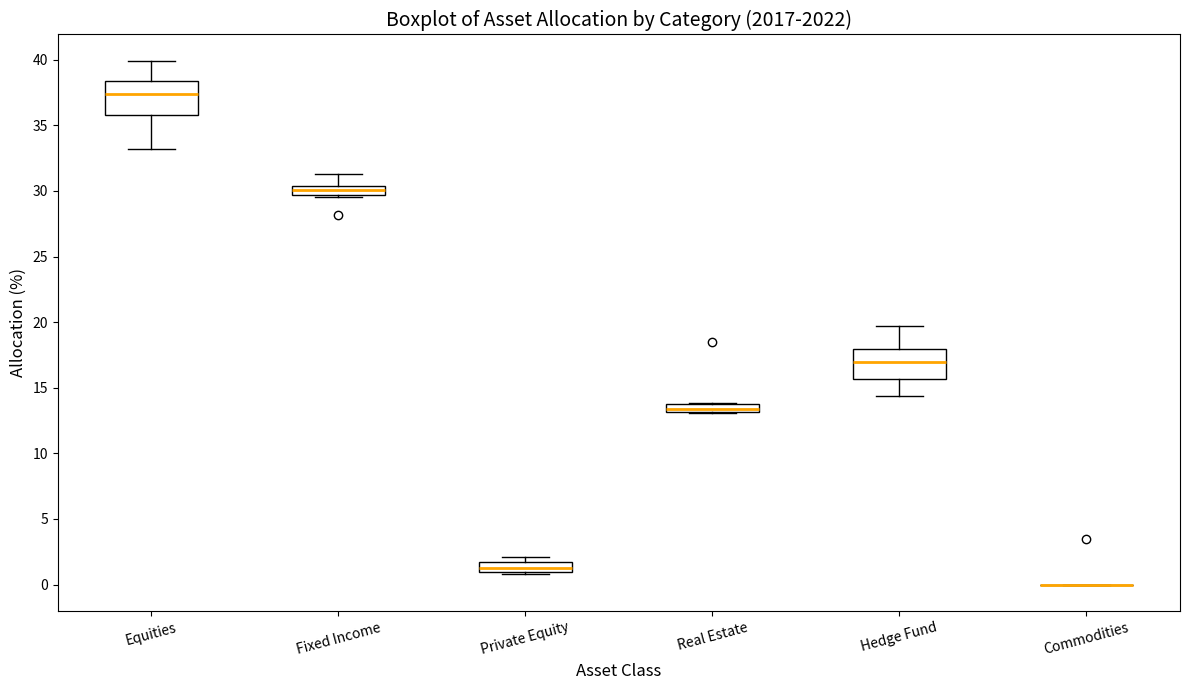

Where is the upper edge of the box for Private Equity on the y-axis? The values are not printed on the chart, so give them approximately, as read against the axis.

1.5